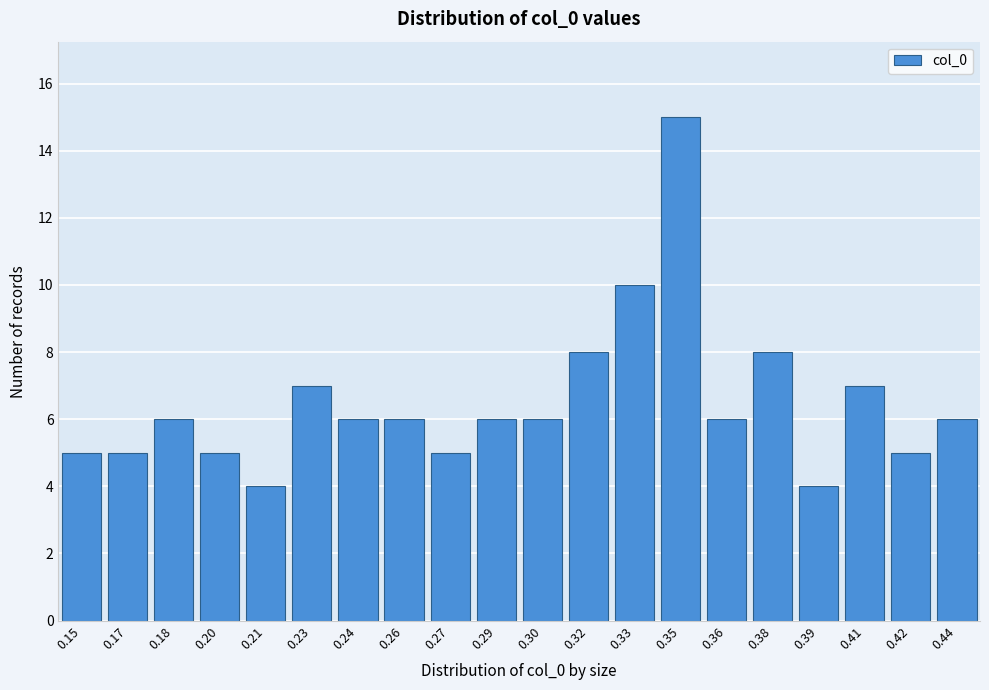

Reading right to left, extract all data points from this chart.

6	5	7	4	8	6	15	10	8	6	6	5	6	6	7	4	5	6	5	5